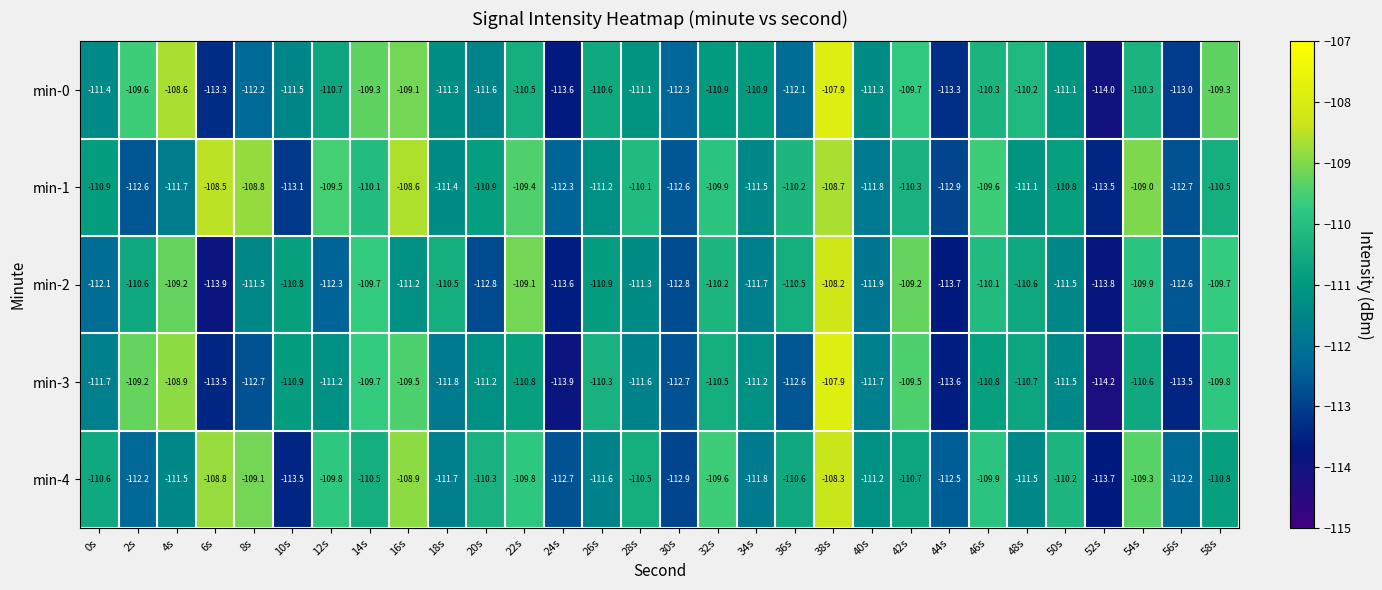

Count the number of data series in this chart.

5